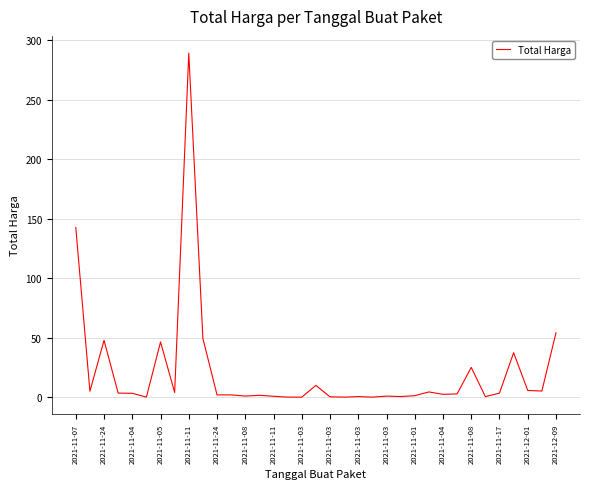

What is the difference between the maximum and minimum values?

289.2